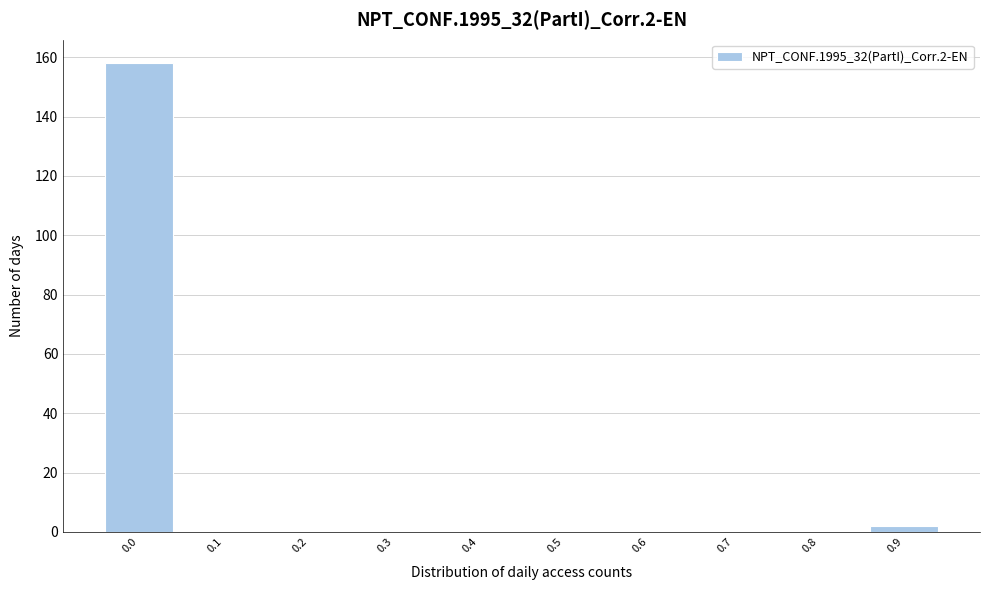

Reading left to right, transcribe all the data shown in this chart.

0.0=158	0.1=0	0.2=0	0.3=0	0.4=0	0.5=0	0.6=0	0.7=0	0.8=0	0.9=2